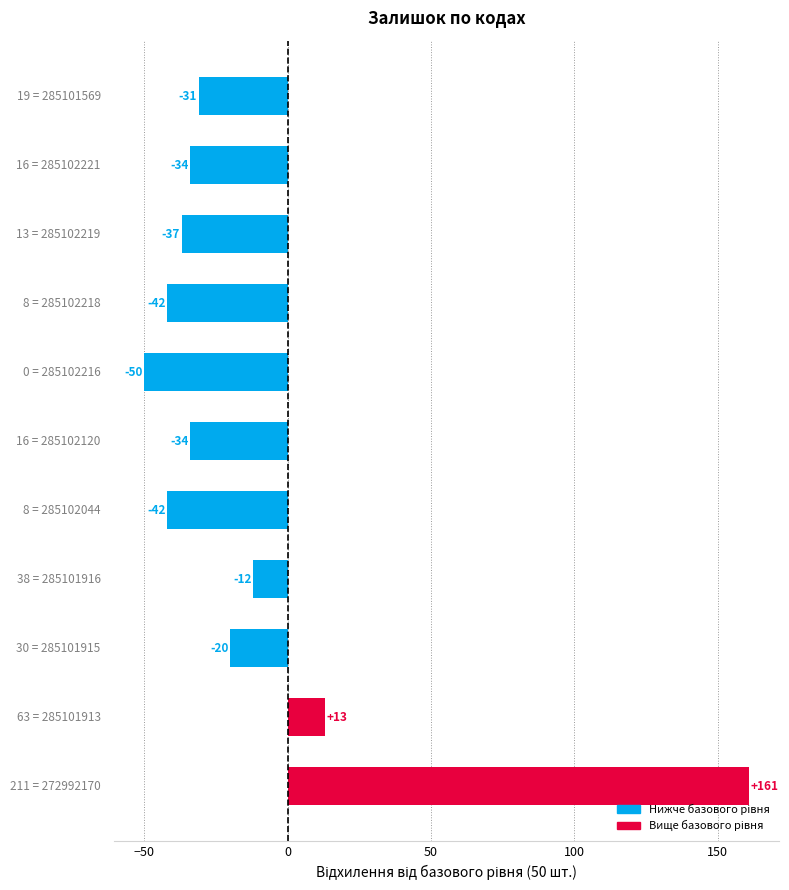

What is the minimum value shown in the chart?

-50